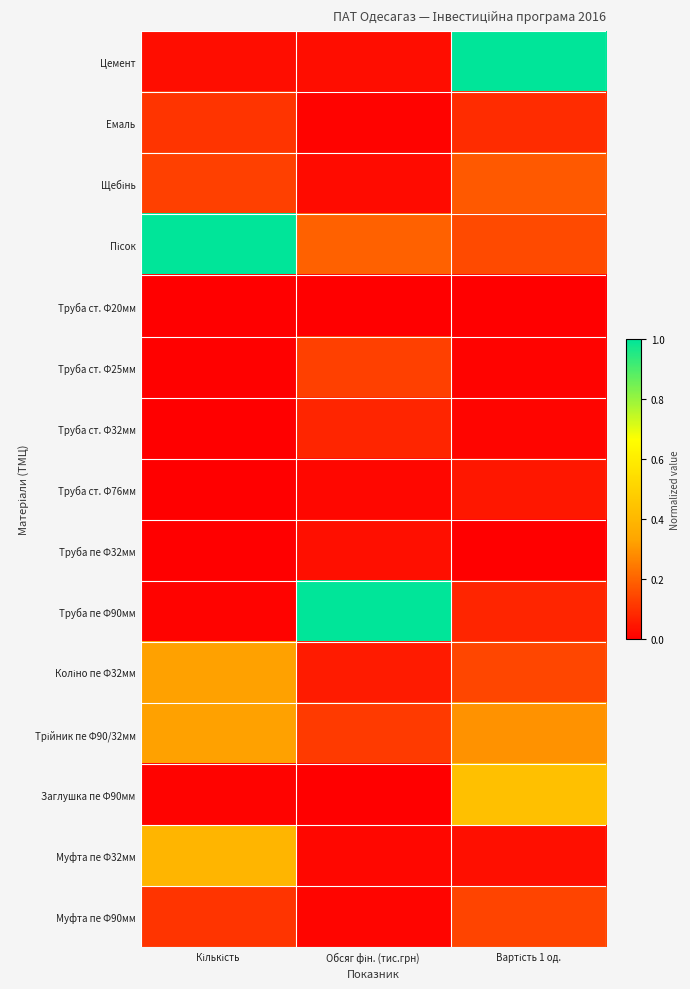

Count the number of data series in this chart.

15